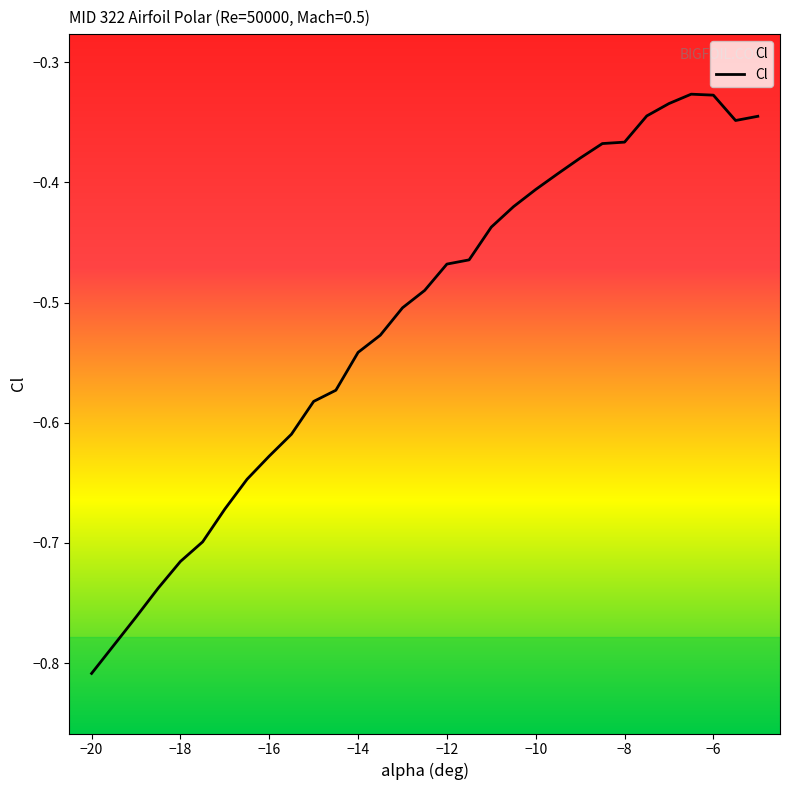

What is the change in value from -12 to -7?

+0.1